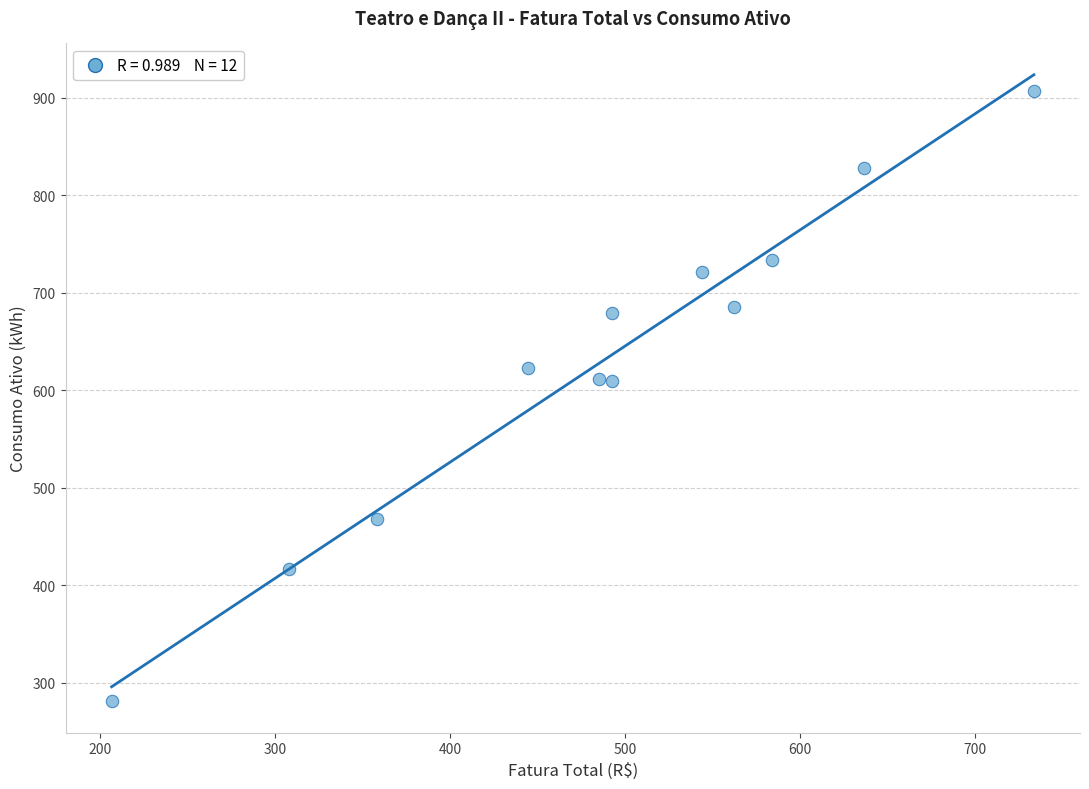

What is the range of Y values (max minus min)?

626